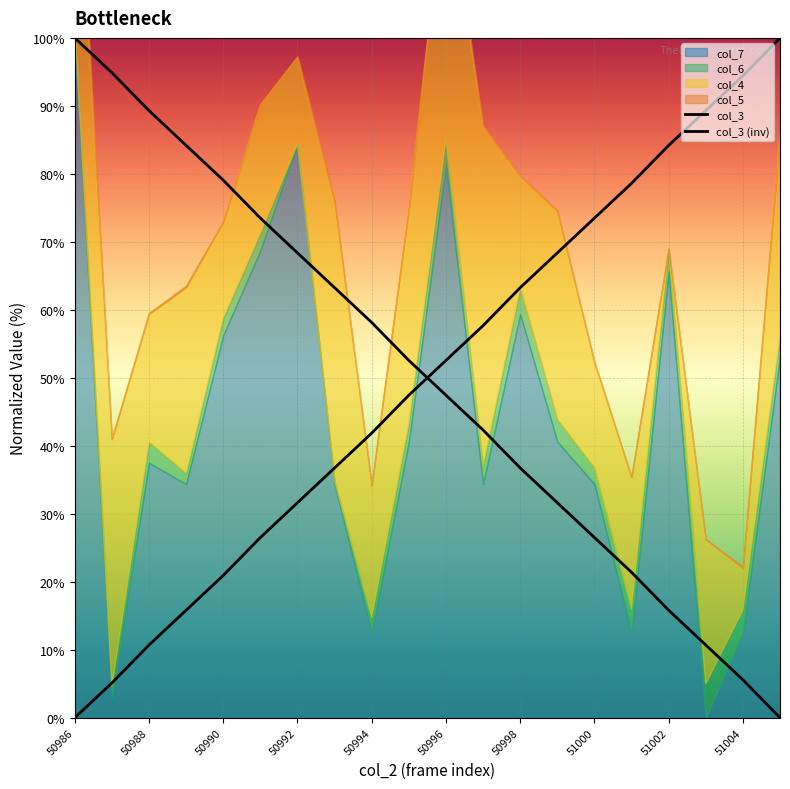

Reading left to right, extract all data points from this chart.

col_3: 0.0	5.1	10.7	15.8	20.9	26.5	31.6	36.7	41.9	47.4	52.6	57.7	63.3	68.4	73.5	78.6	84.2	89.3	94.4	100.0
col_3 (inv): 100.0	94.9	89.3	84.2	79.1	73.5	68.4	63.3	58.1	52.6	47.4	42.3	36.7	31.6	26.5	21.4	15.8	10.7	5.6	0.0